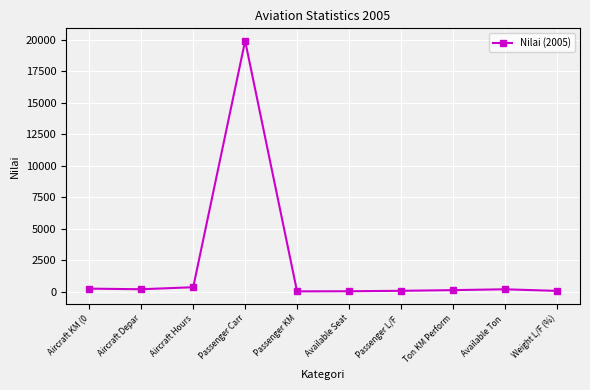

How many data points are less than 190?

5